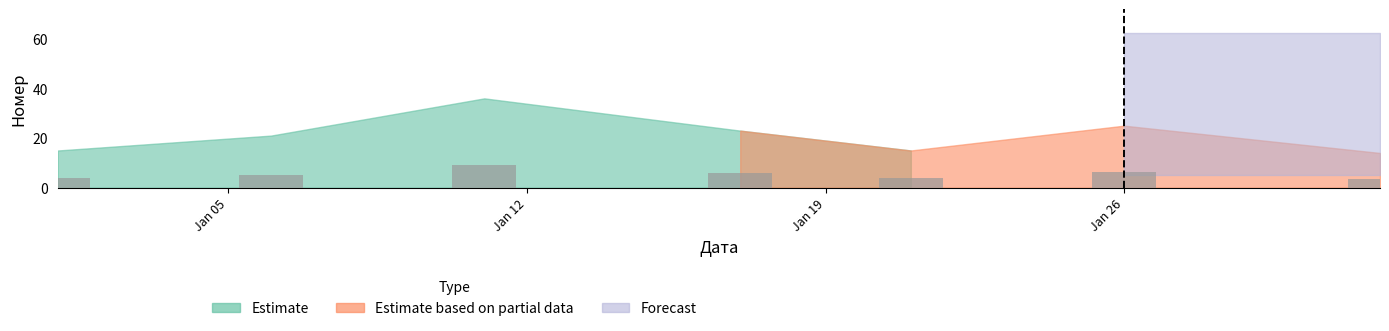

What is the spread (max minus min) of values at 6?

6